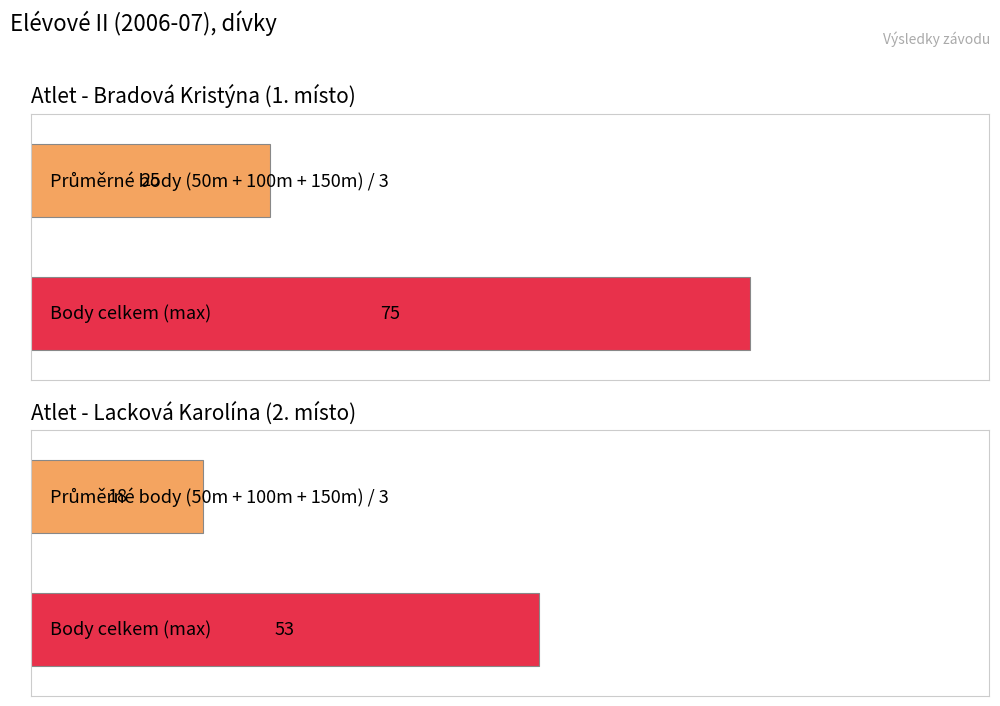

What is the greatest value displayed?

75